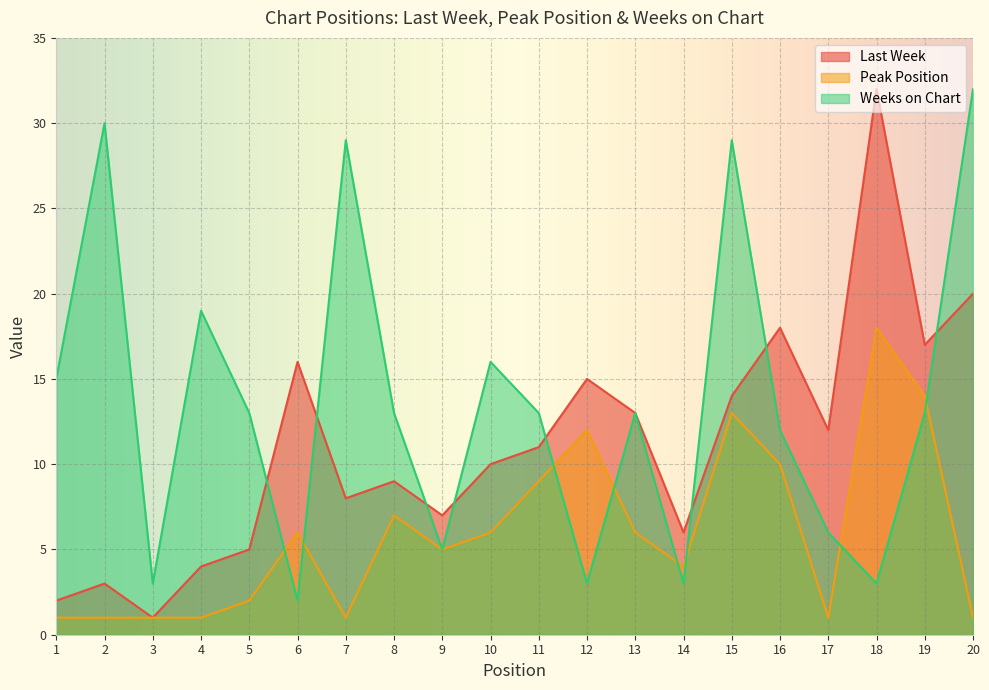

List the series in order of their overall mean, lowest first.

Peak Position, Last Week, Weeks on Chart